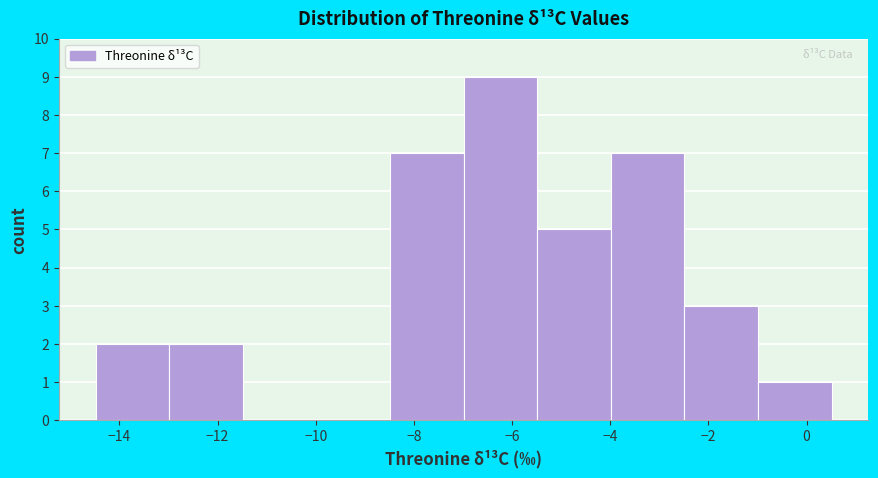

Which range on the x-axis has the tallest bar?

-7.0 to -5.4